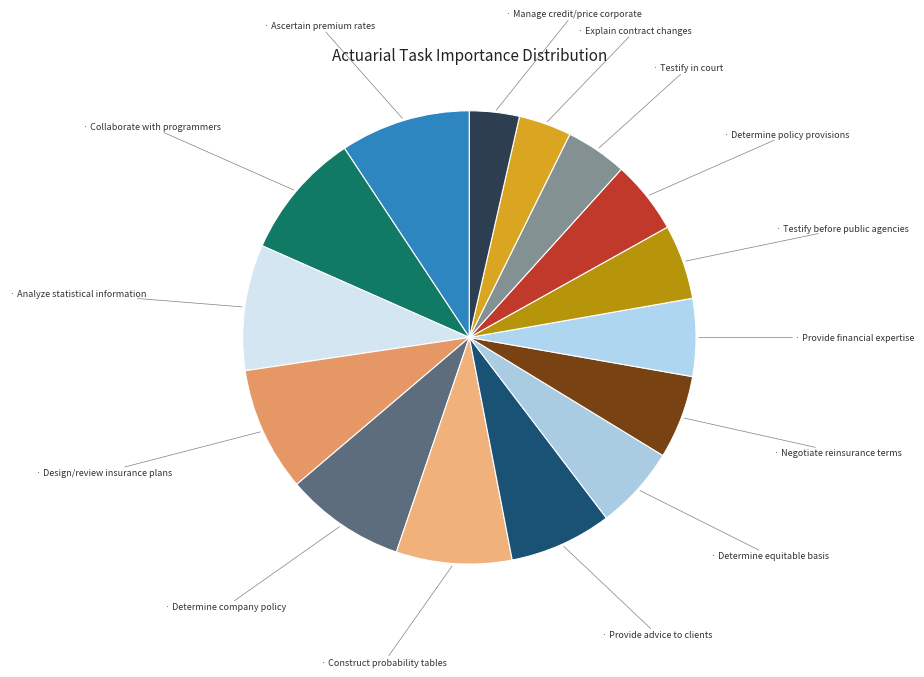

Is there any slice that represents more than half of the pie?

No